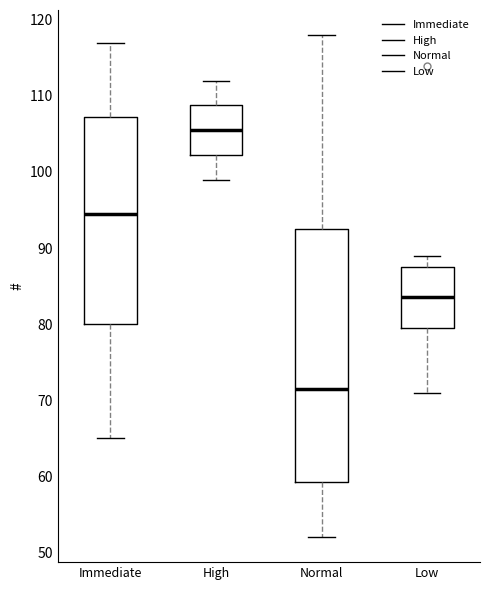

Reading left to right, transcribe this box plot: for each box, give where its median line is, the range the box spans, and where its two whiskers end, as read against the y-axis. The values are not printed on the chart, so give them approximately, as read against the axis.

Immediate: median 95, box 80 to 107, whiskers 65 to 117
High: median 106, box 102 to 109, whiskers 99 to 112
Normal: median 72, box 59 to 93, whiskers 52 to 118
Low: median 84, box 80 to 88, whiskers 71 to 89